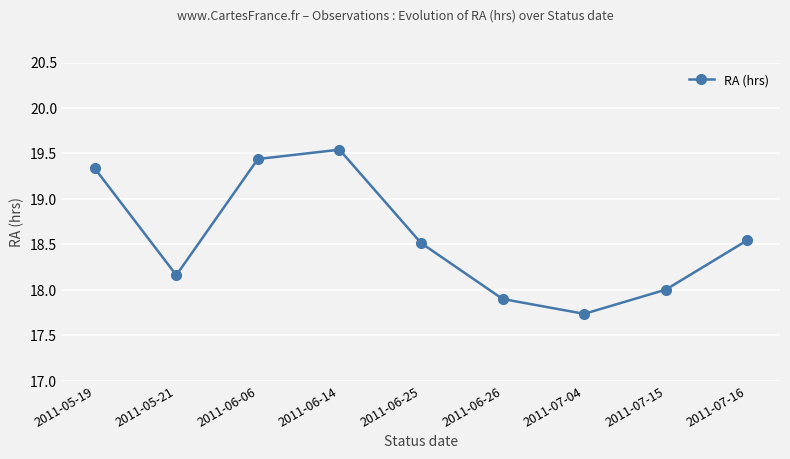

Where is the data nearest to the value 18?

2011-07-15